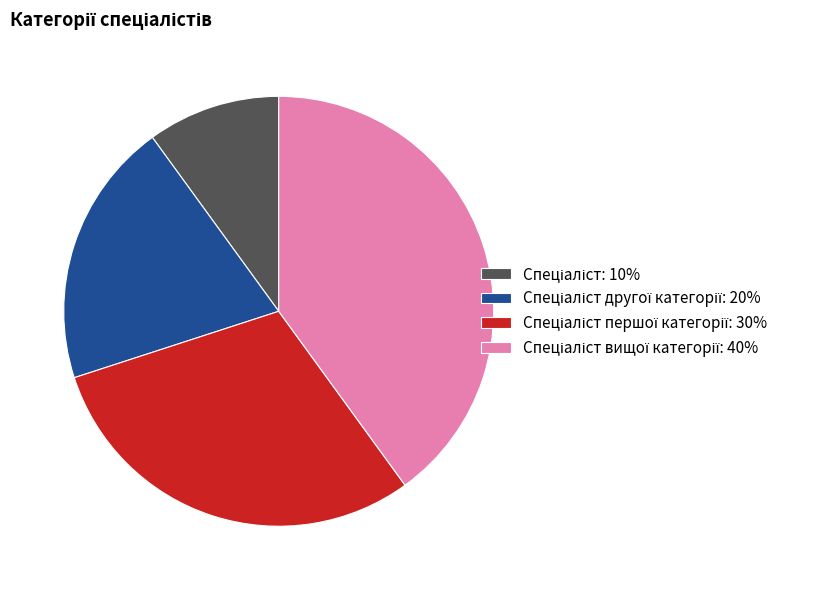

Does any single category account for the majority?

No